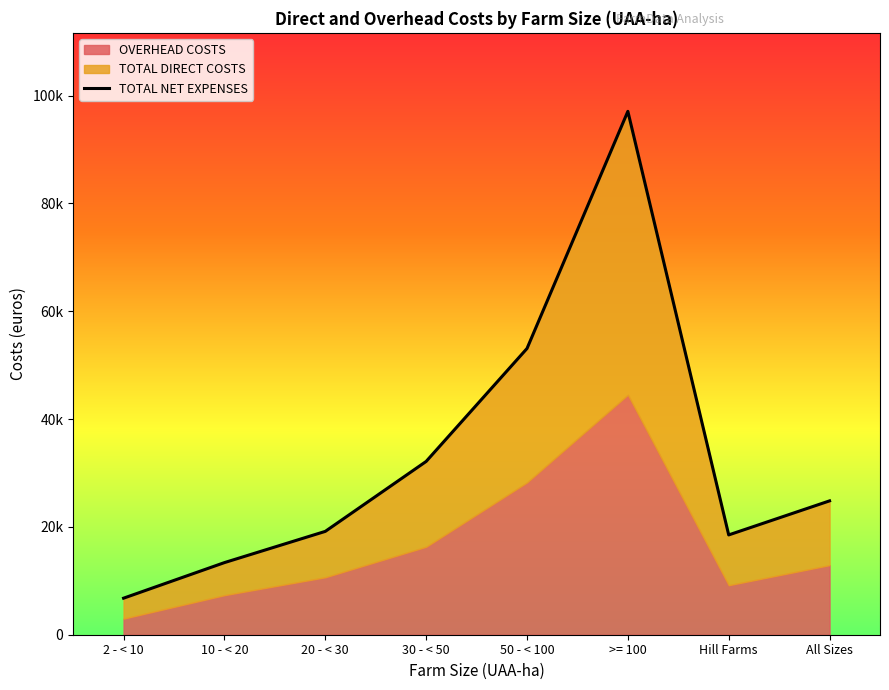

At which category does the chart reach its peak across all series?

>= 100